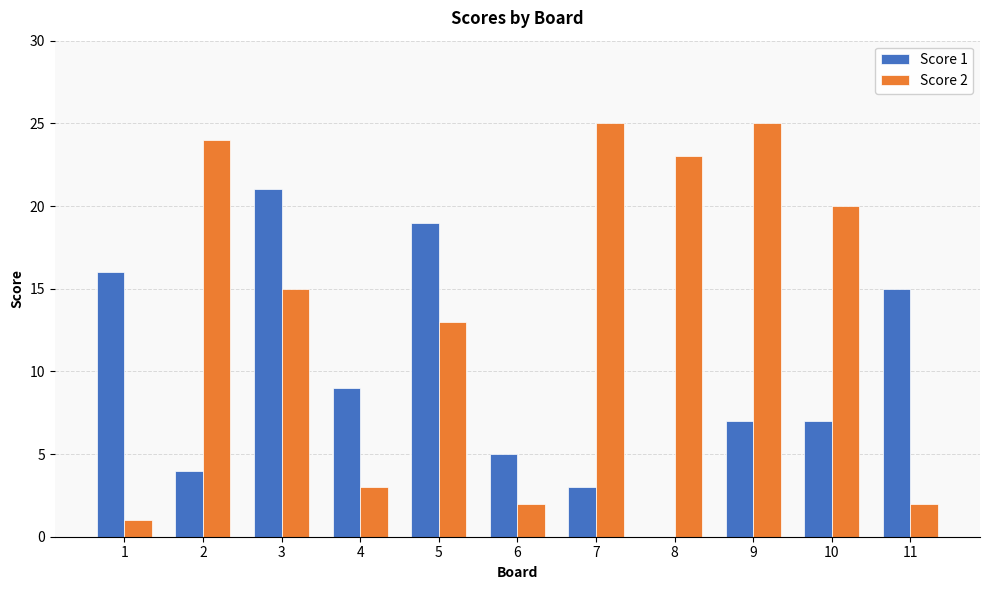

At which category is the sum across all series the highest?

3